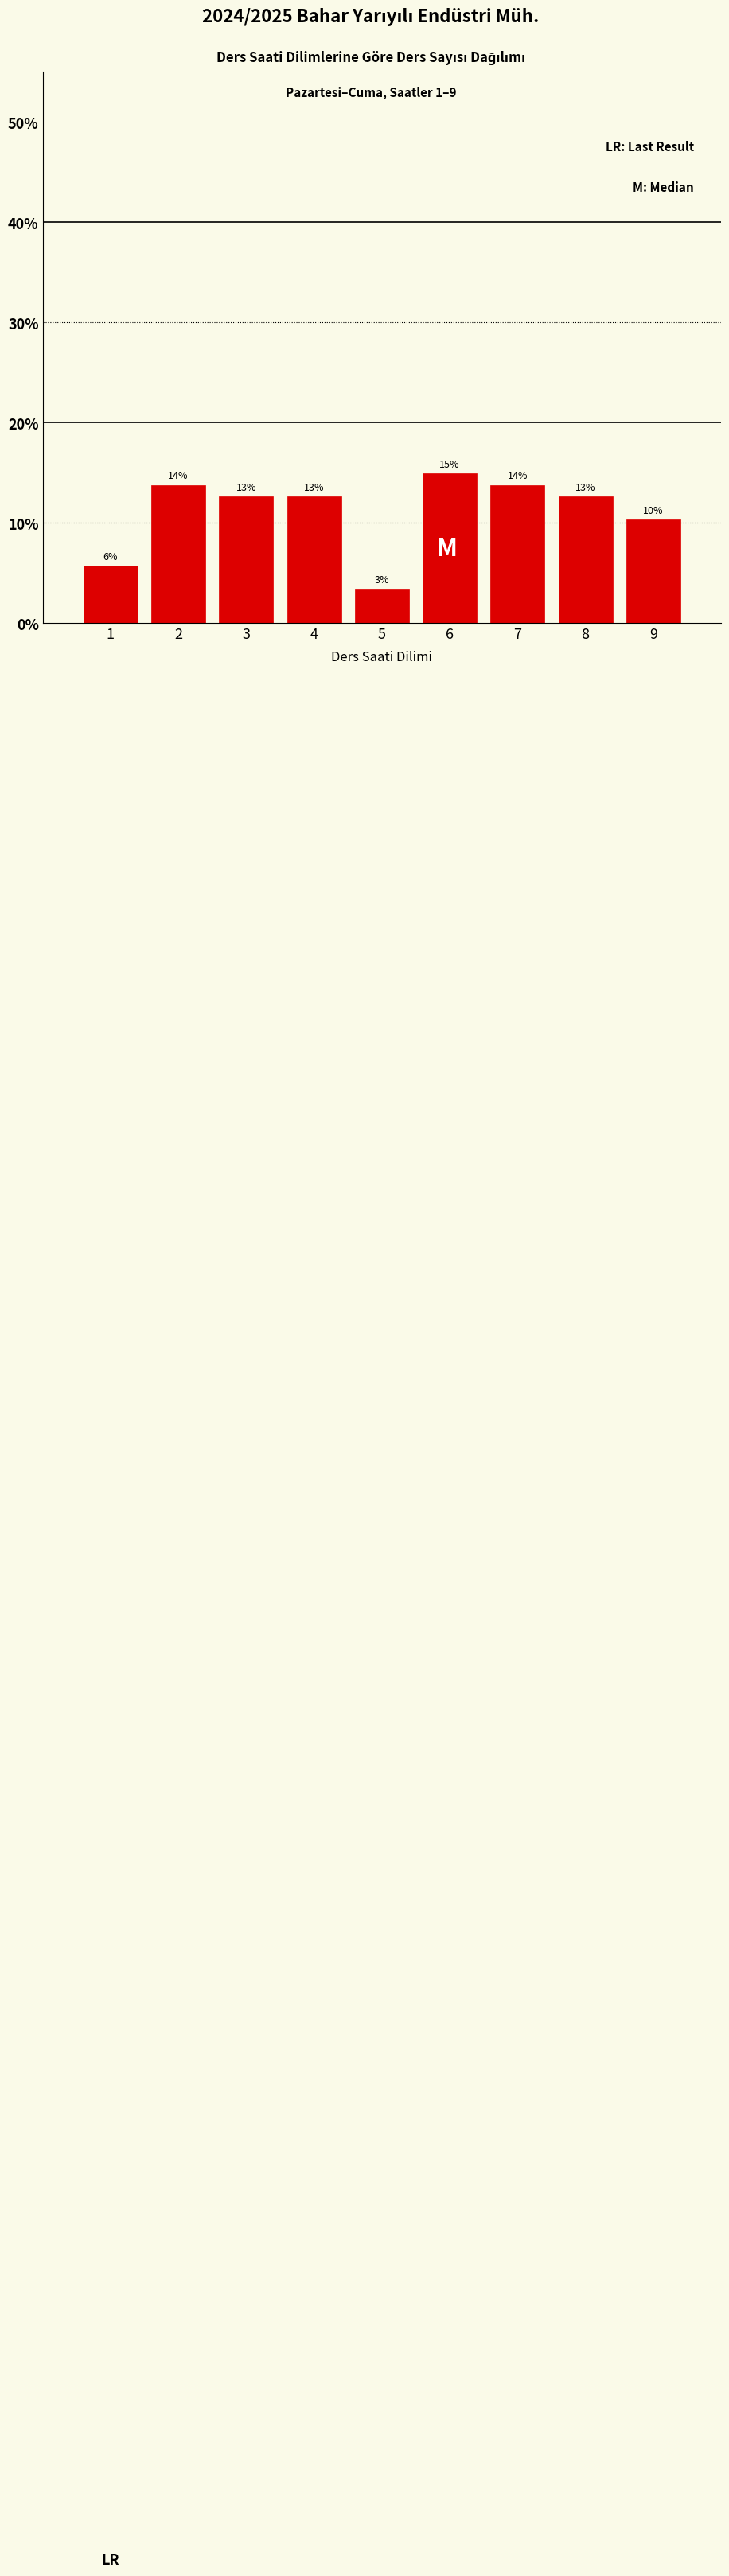

Are the bars horizontal?

No